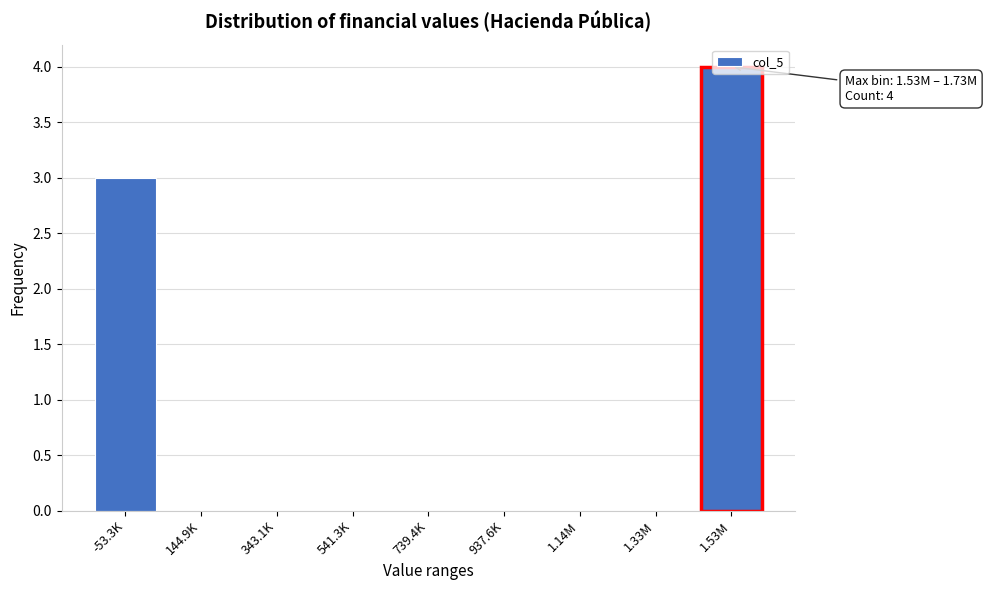

Which category has the highest value across all series?

1.53M